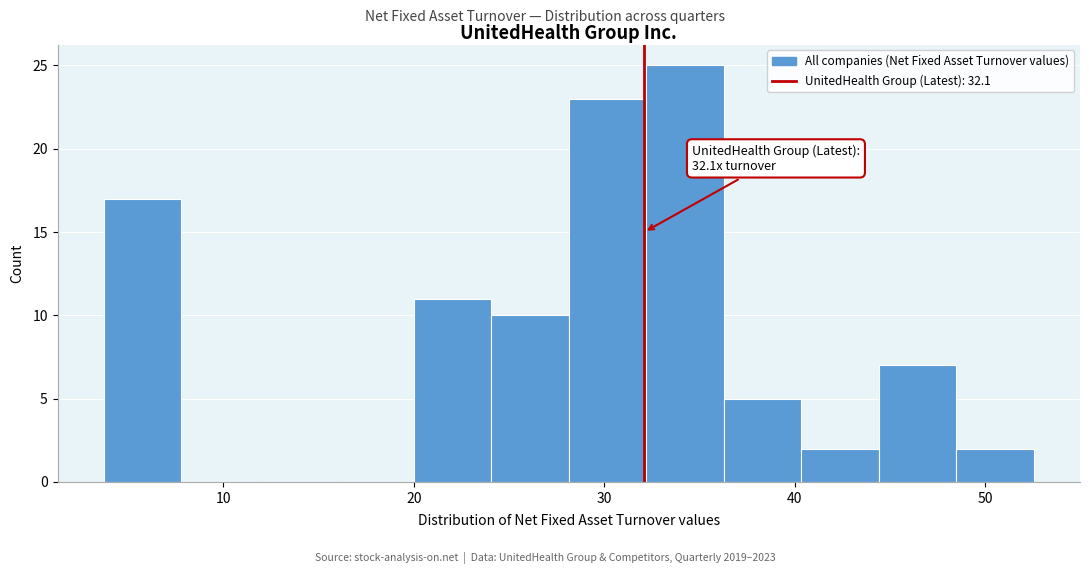

Over which range of the x-axis is the bar tallest?

32 to 36